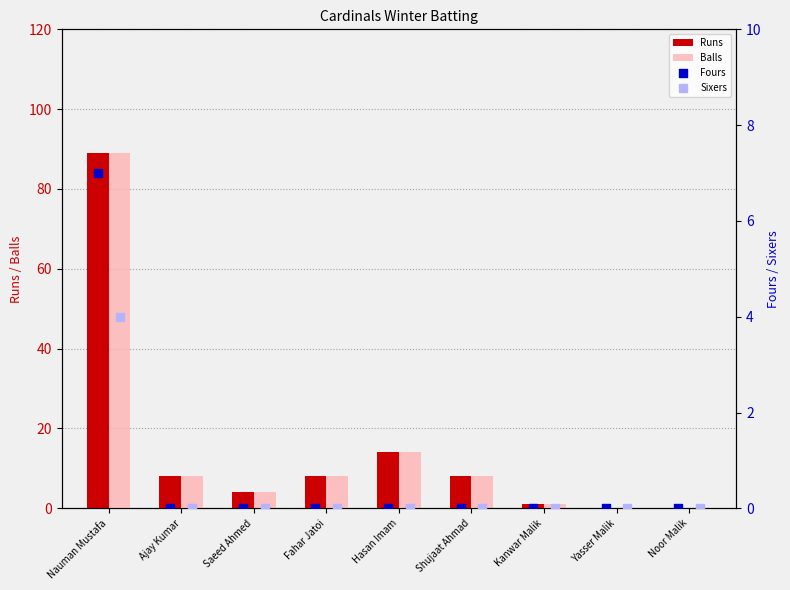

At which label does Balls reach its peak?

Nauman Mustafa